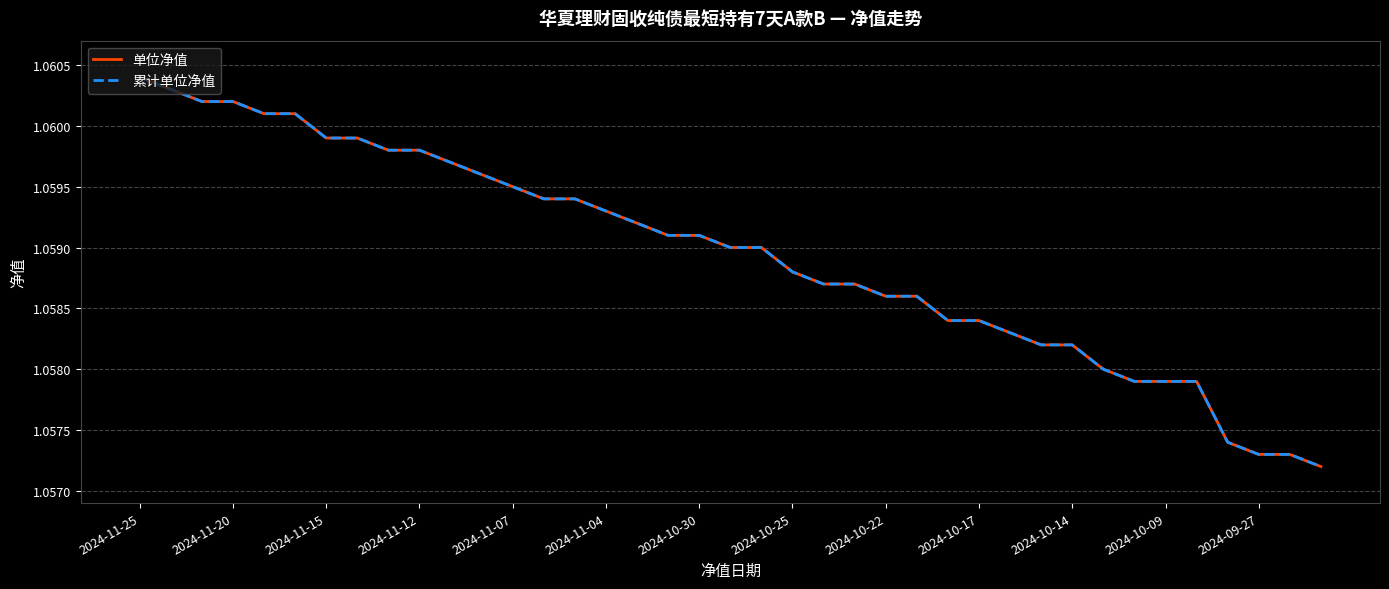

Does the chart display data point markers on the line(s)?

No